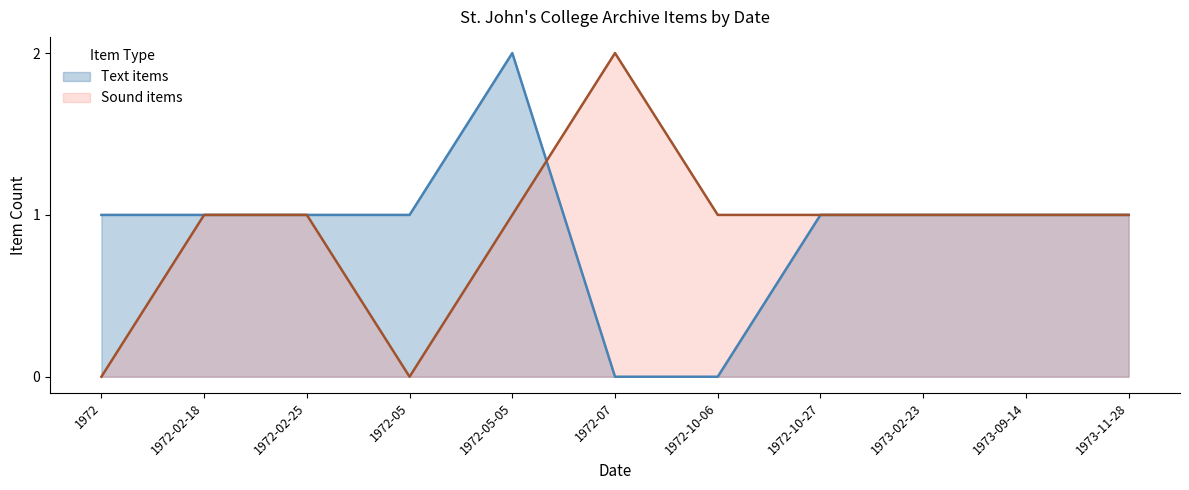

What is the difference between the Text items values at 1972-05-05 and 1973-09-14?

1